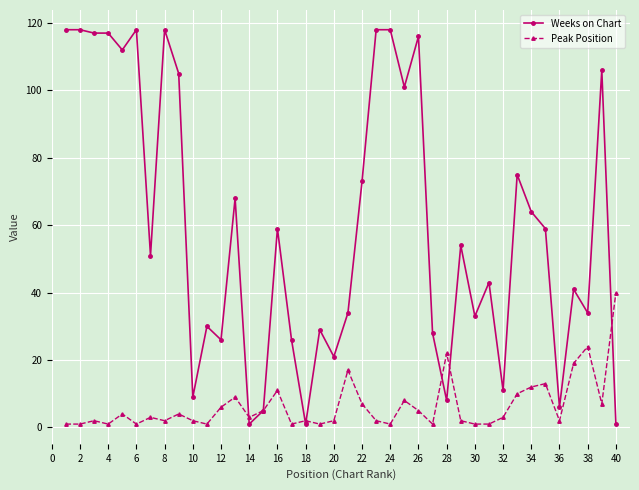

Which series has the widest spread of values?

Weeks on Chart